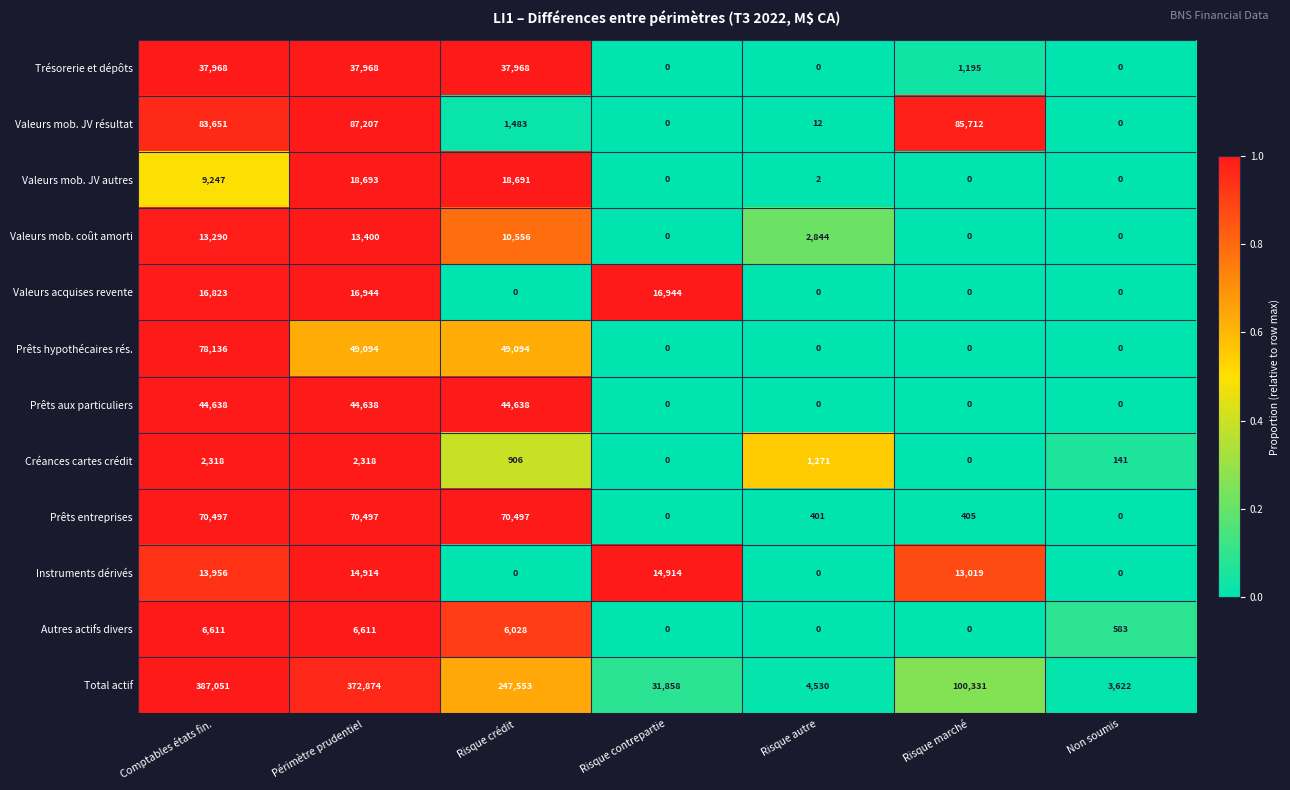

How many distinct data groups are displayed?

12